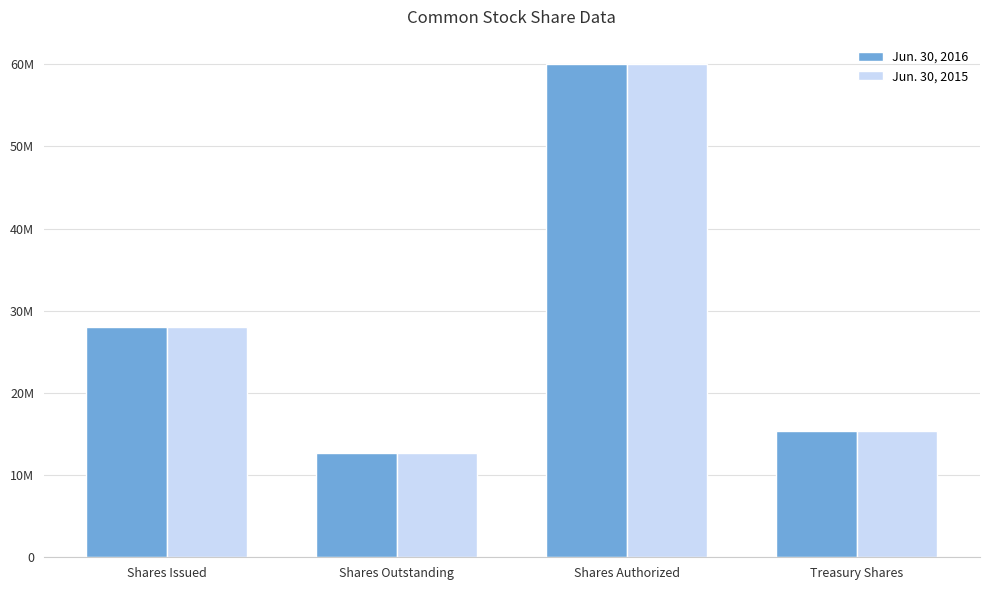

What is the difference between the second highest and second lowest values in the Jun. 30, 2016 series?

12674458